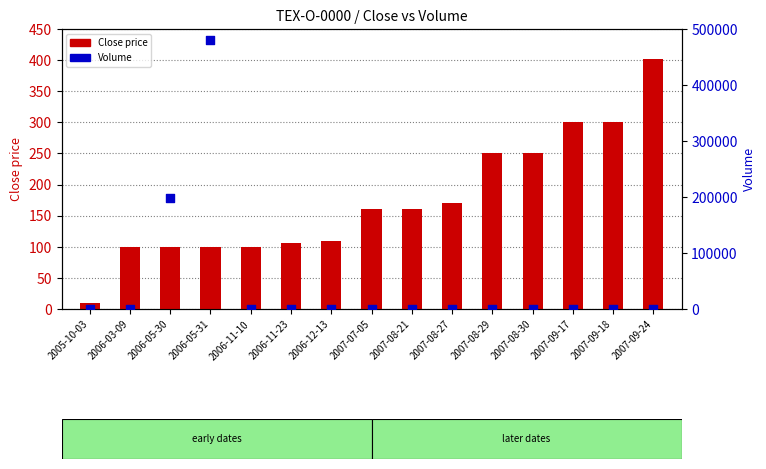

At how many categories does at least one series exceed 44932?

2